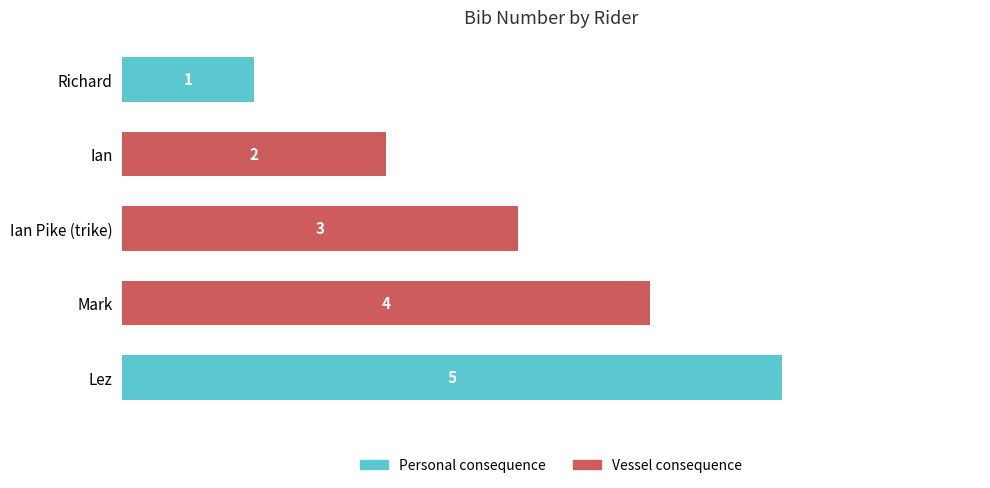

How many data points are less than 3?

2